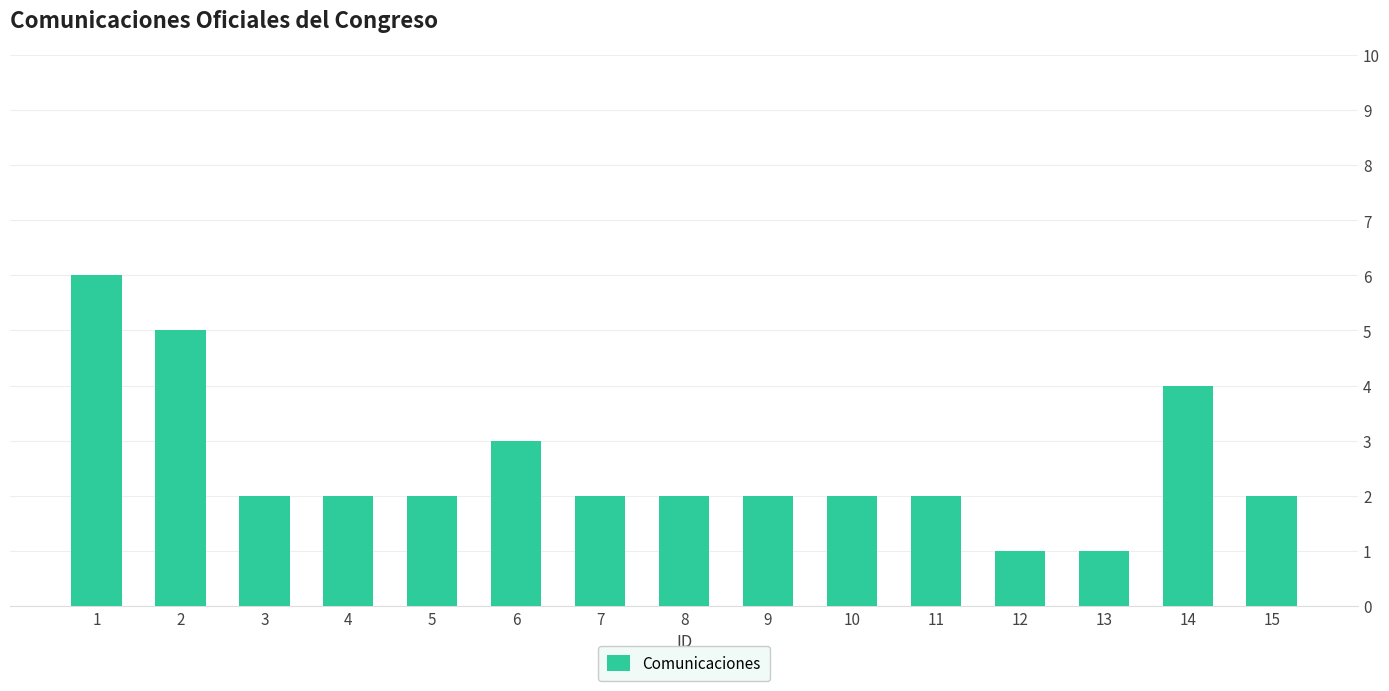

Which has a higher value, 1 or 12?

1